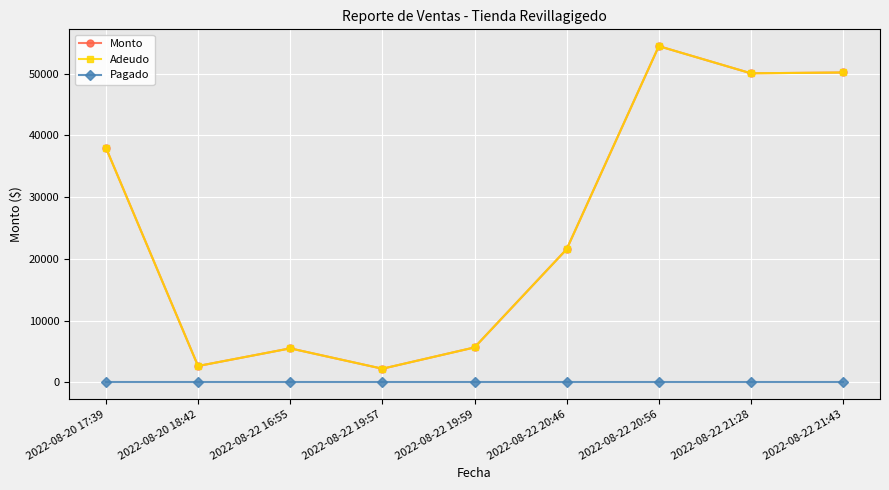

Reading left to right, extract all data points from this chart.

Monto: 38000	2640	5500	2200	5650	21560	54448	50048	50180
Adeudo: 38000	2640	5500	2200	5650	21560	54448	50048	50180
Pagado: 0	0	0	0	0	0	0	0	0